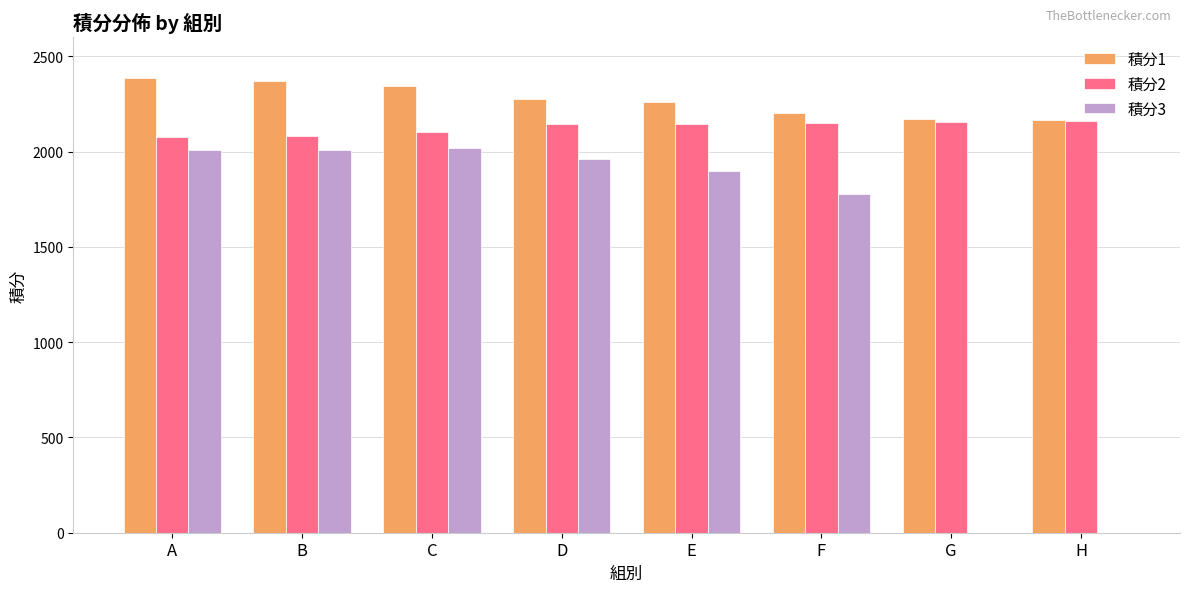

Is the value of 積分1 at A greater than the value of 積分2 at A?

Yes